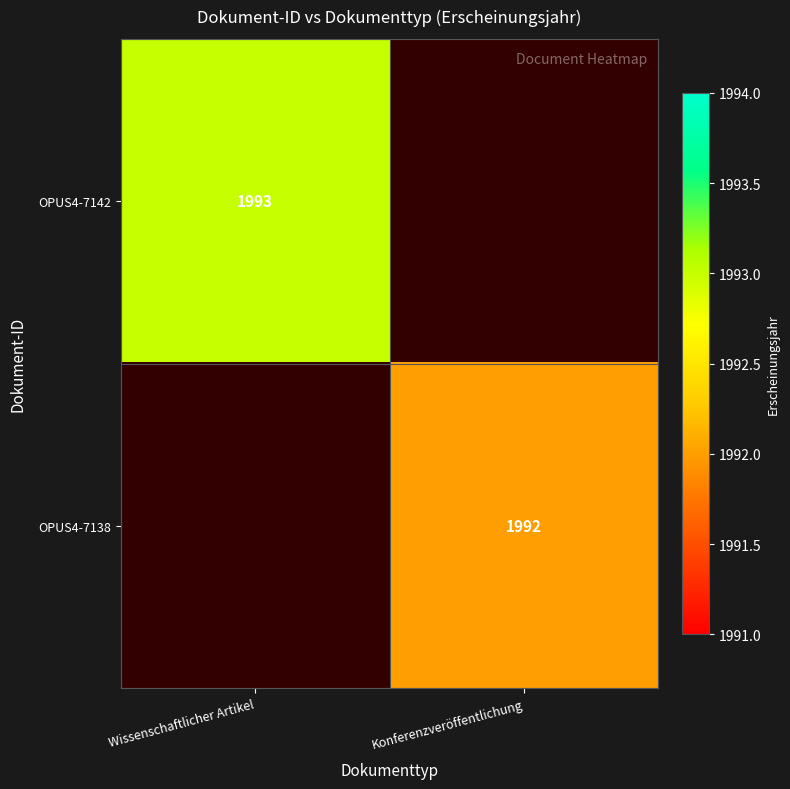

The OPUS4-7138 series shows 1992 at Konferenzveröffentlichung. True or false?

True